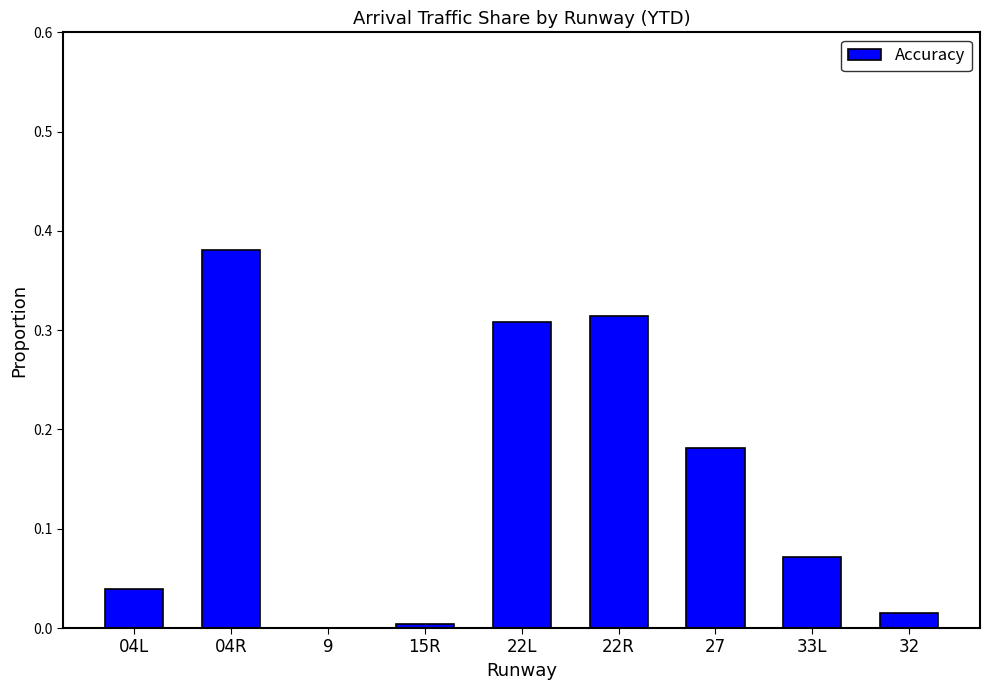

What is the sum of the values at 33L and 04R?

0.5